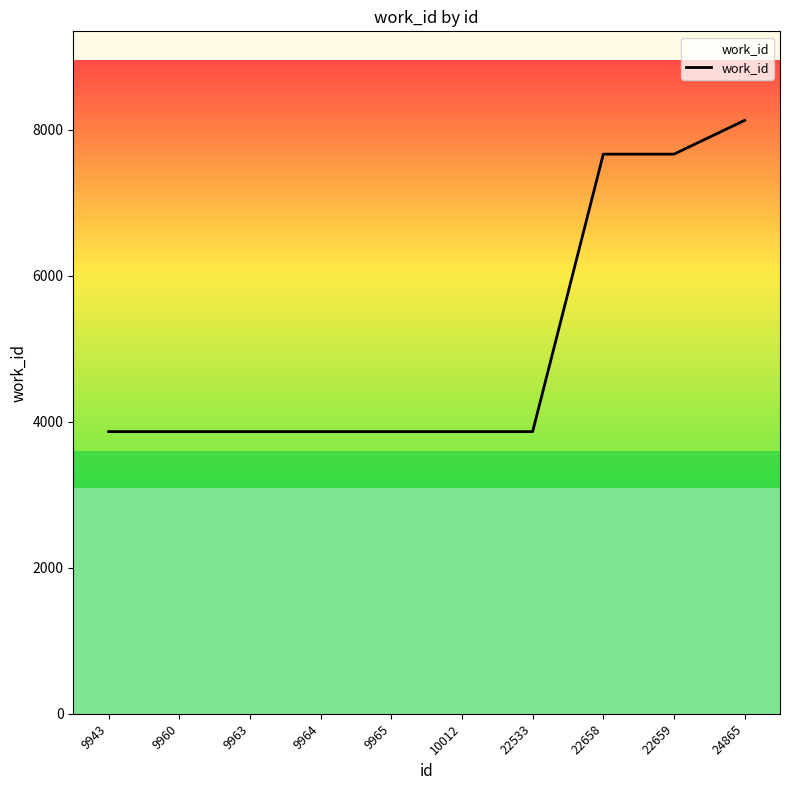

Approximately how many times larger is the value at 9960 compared to 22659?

0.5